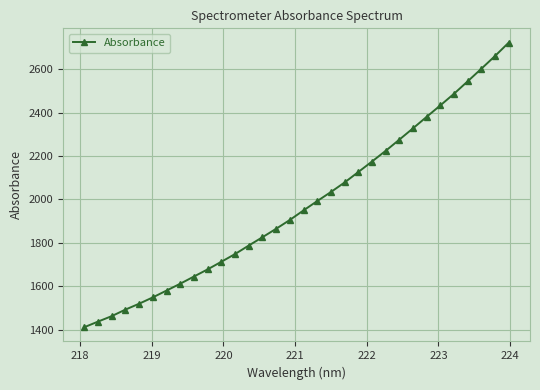

What is the difference between the second highest and second lowest values?

1224.6